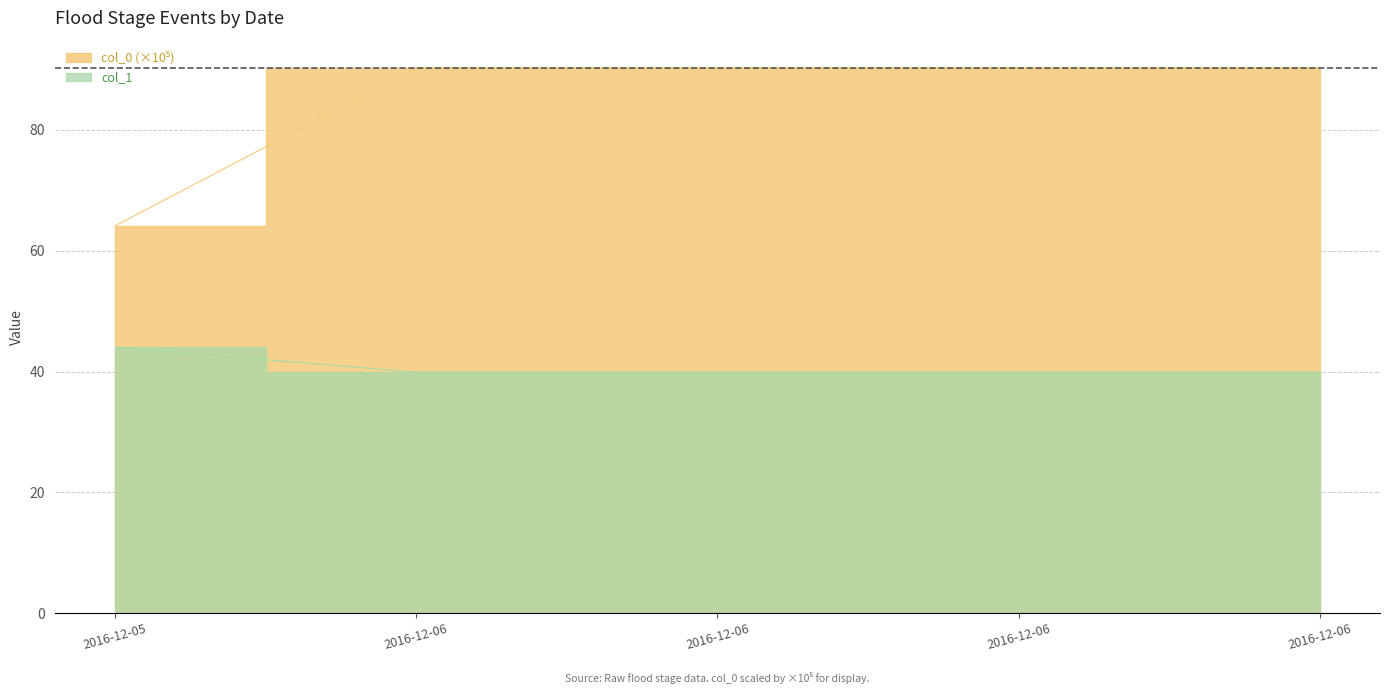

Which series changed the most between 2016-12-06 and 2016-12-06?

col_0